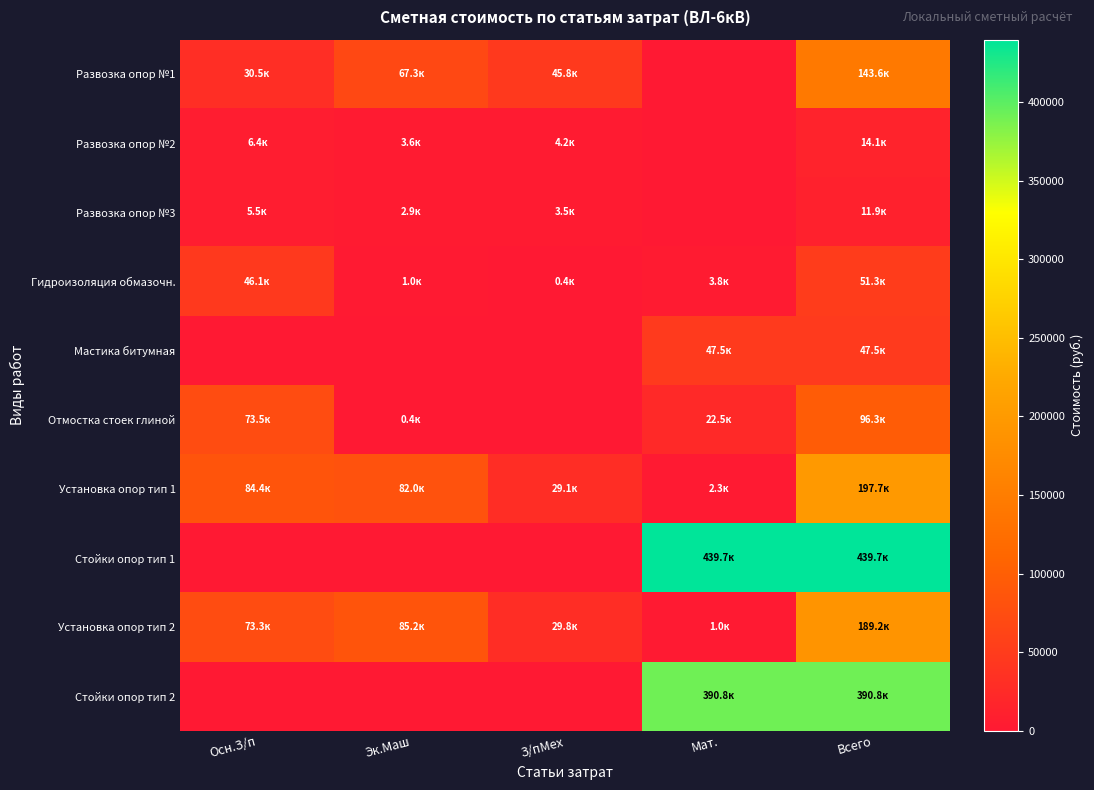

How many categories are shown in the chart?

5